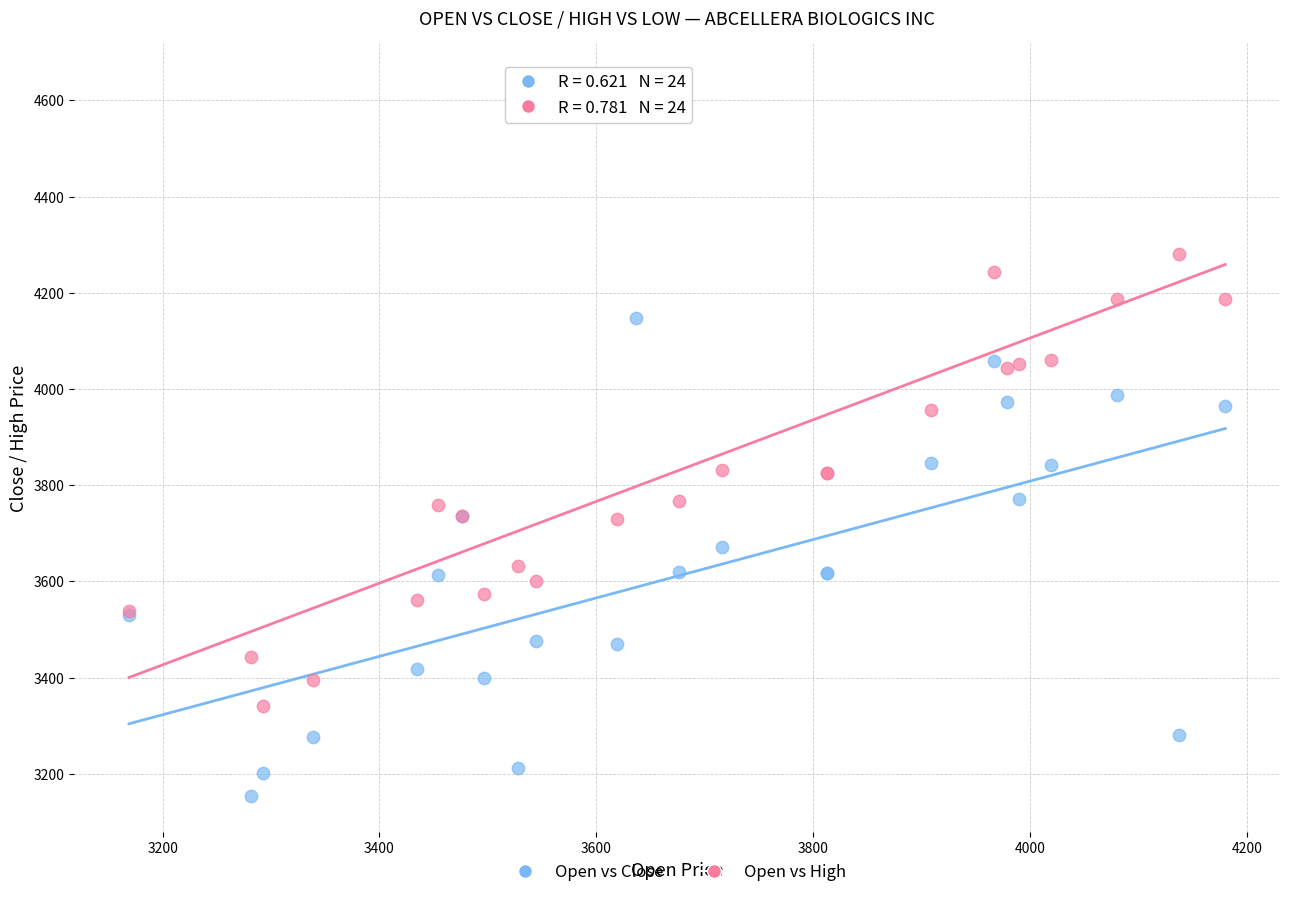

Which series has the largest Y range (max minus min)?

Open vs High